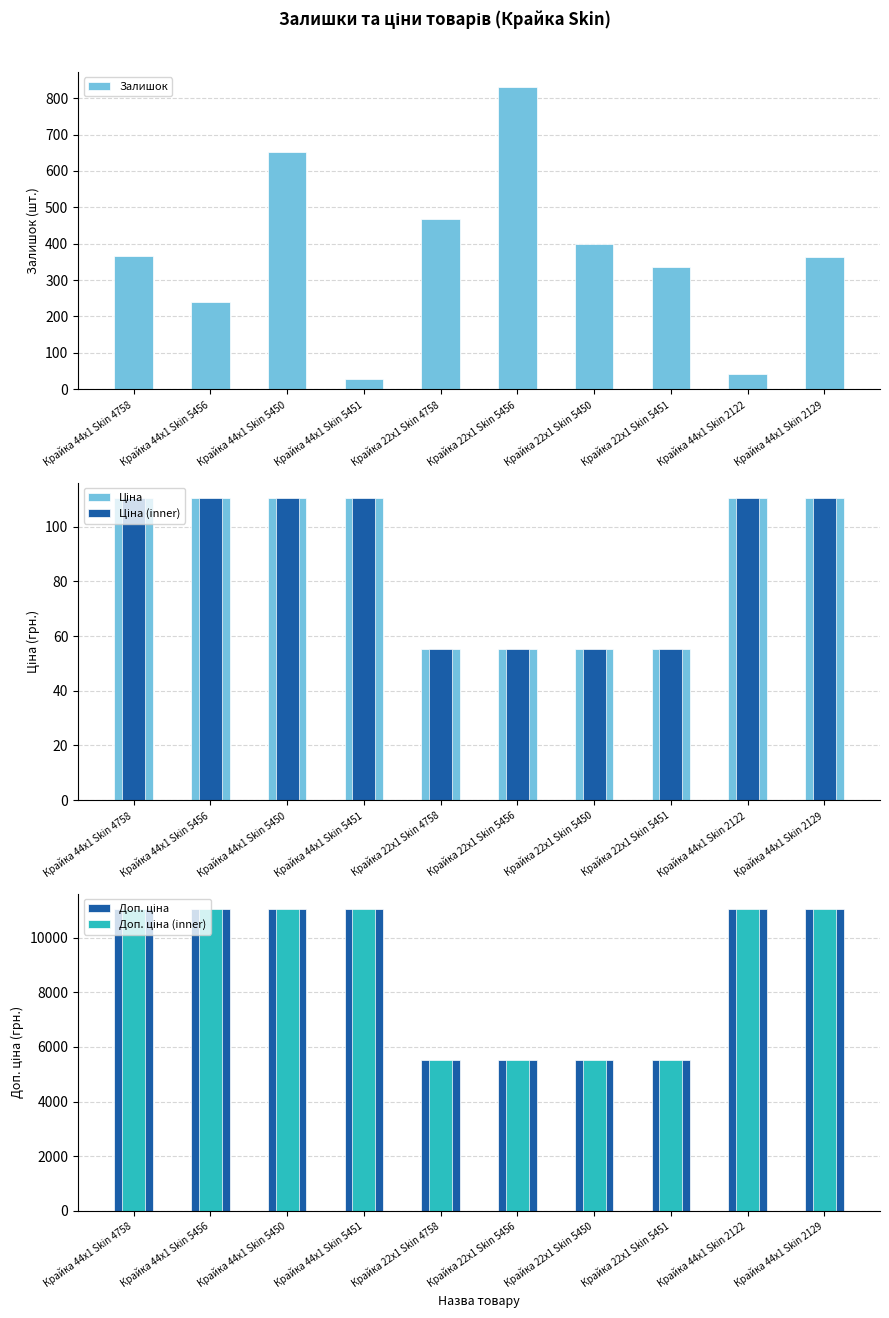

How many bars are there in each group?

5